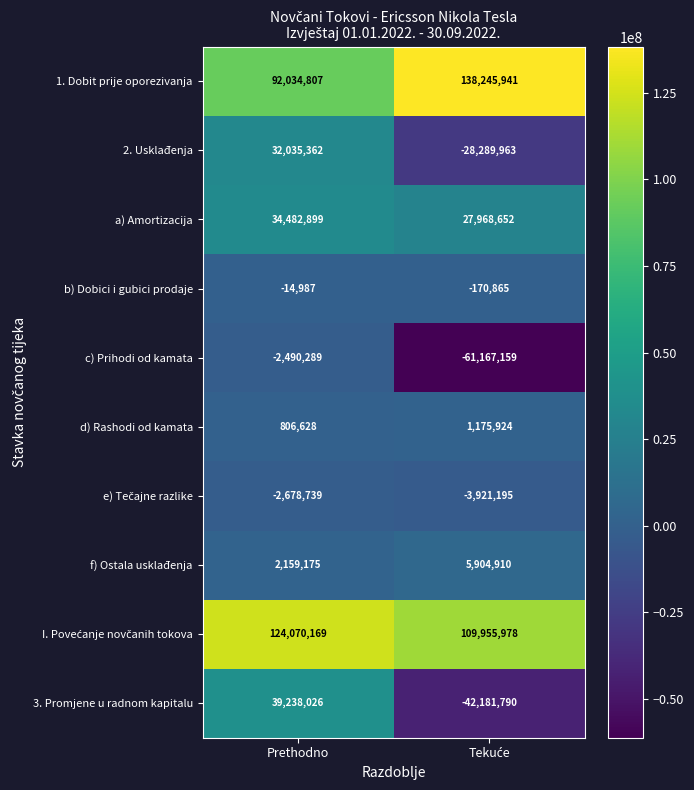

At which label is c) Prihodi od kamata closest to -31828724?

Prethodno